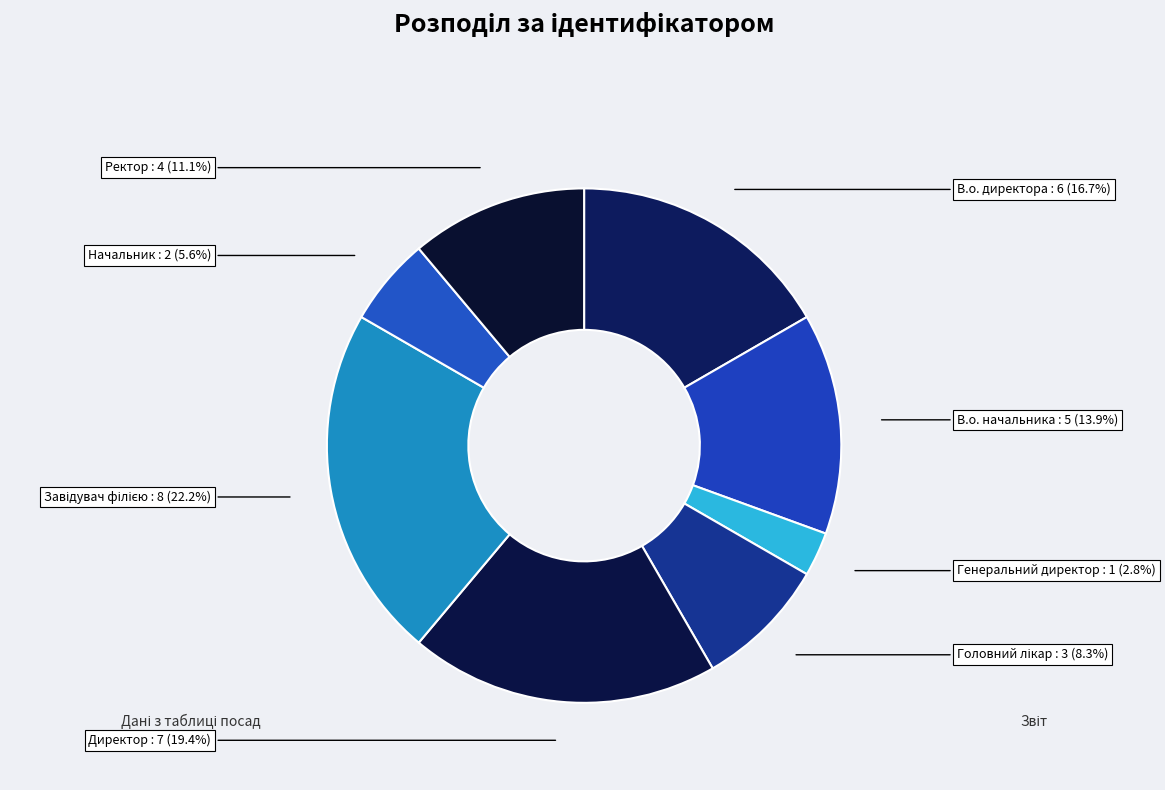

Which has a higher value, Генеральний директор or Начальник?

Начальник